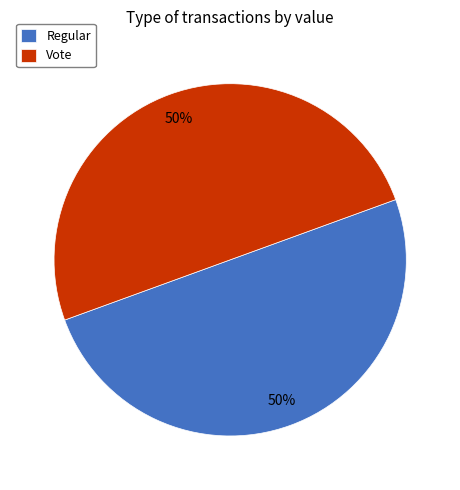

To the nearest percent, what percentage of the pie is Vote?

50%